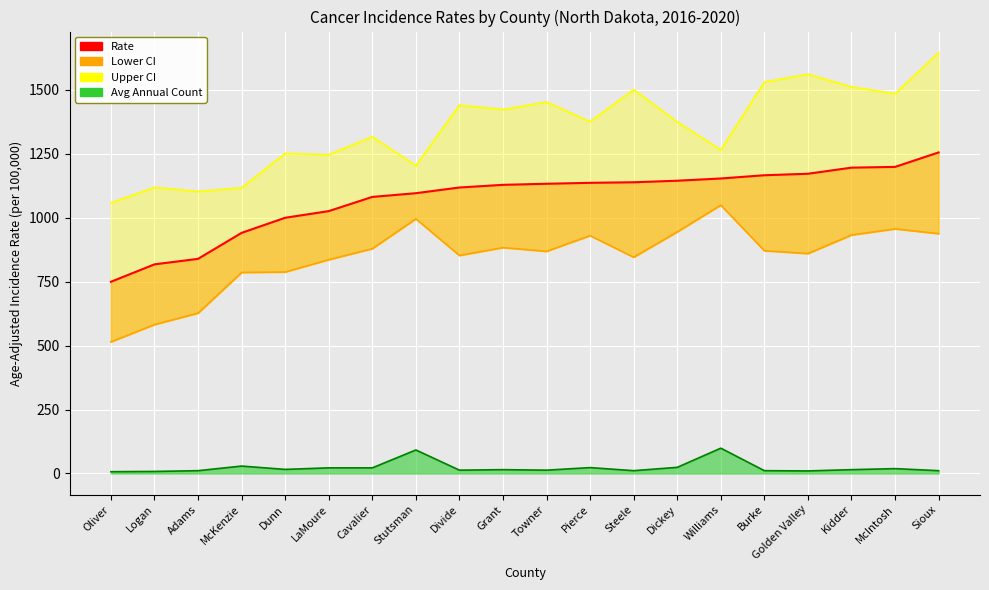

At which label is Avg Count Line closest to 53?

McKenzie